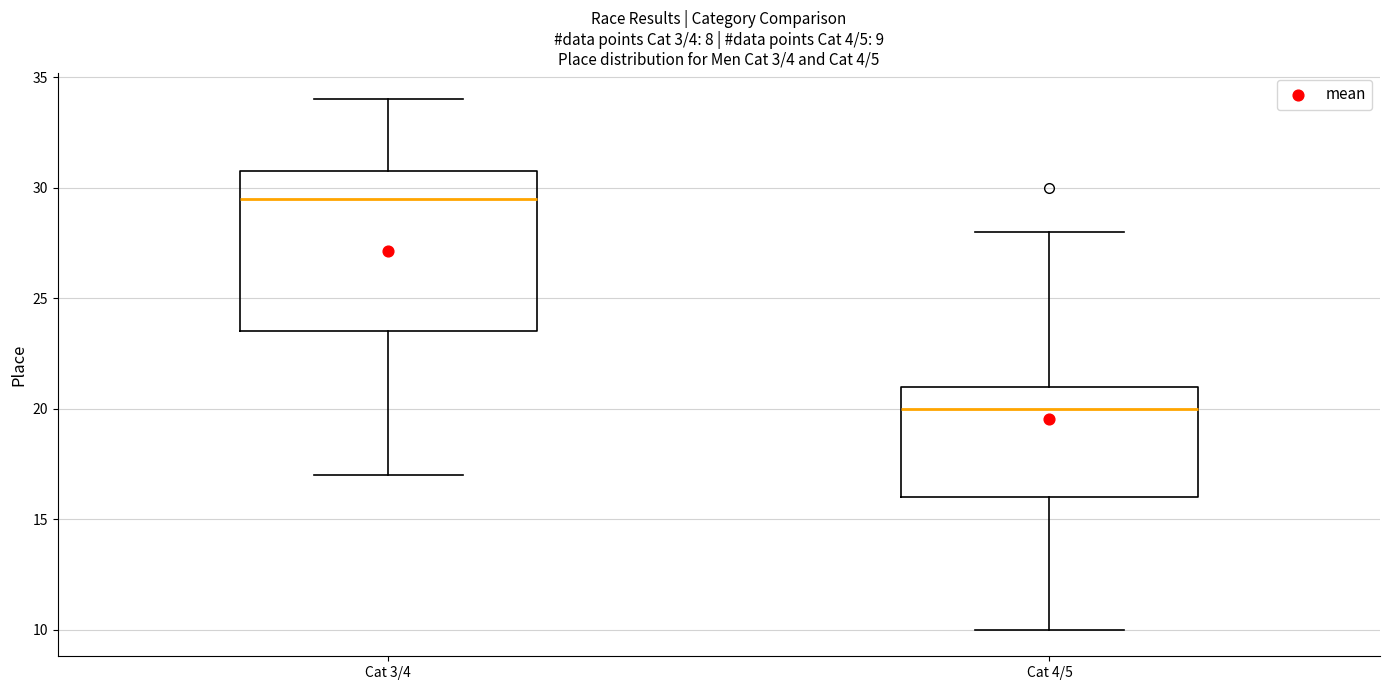

Comparing the boxes themselves (not the whiskers), which one is the tallest?

Cat 3/4